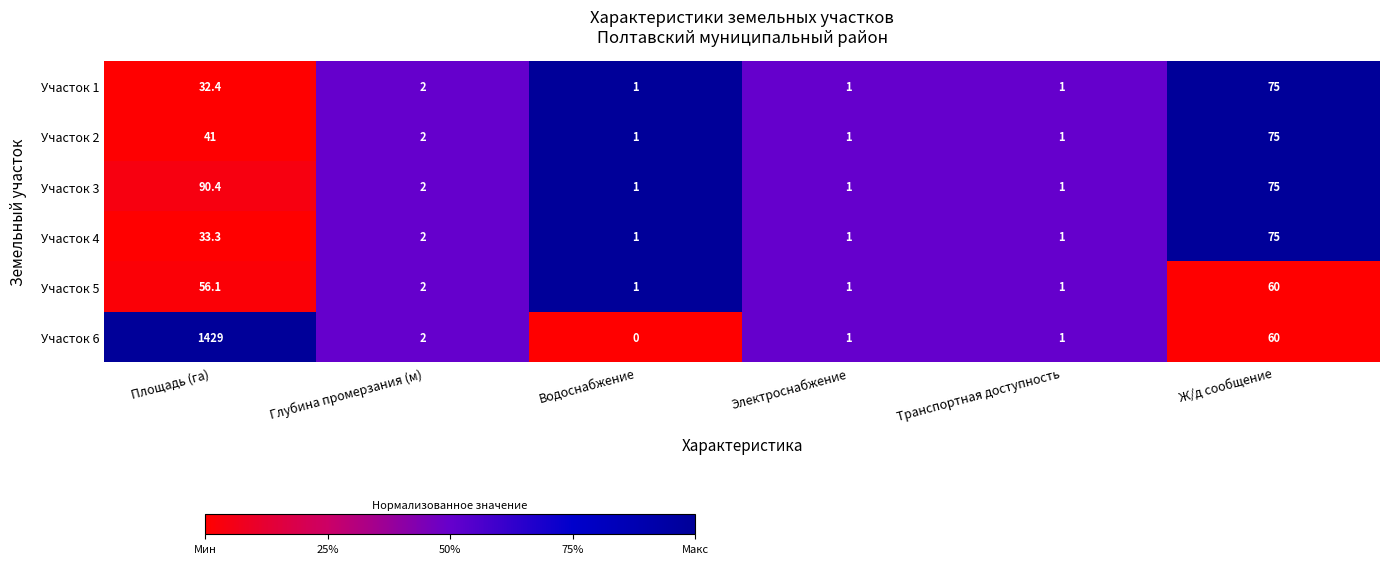

How many values in the Участок 6 series are below 2?

3